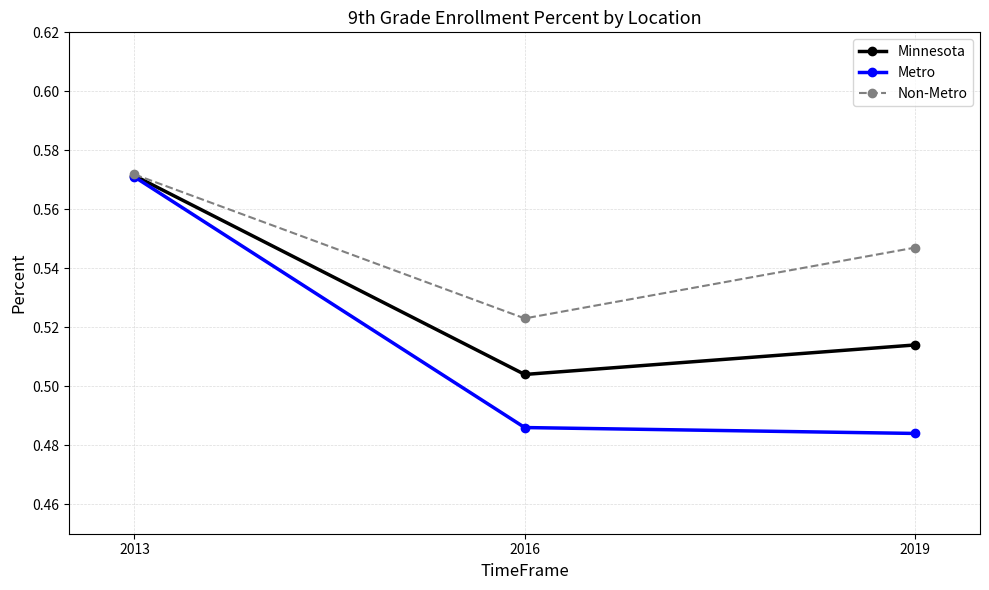

How many Non-Metro values are between 0 and 1?

3